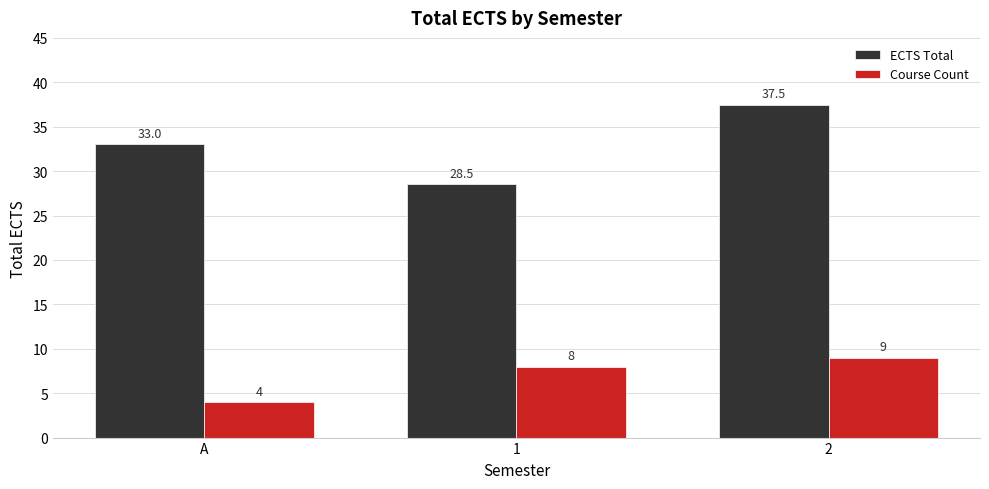

Is the value of Course Count at A greater than the value of ECTS Total at A?

No